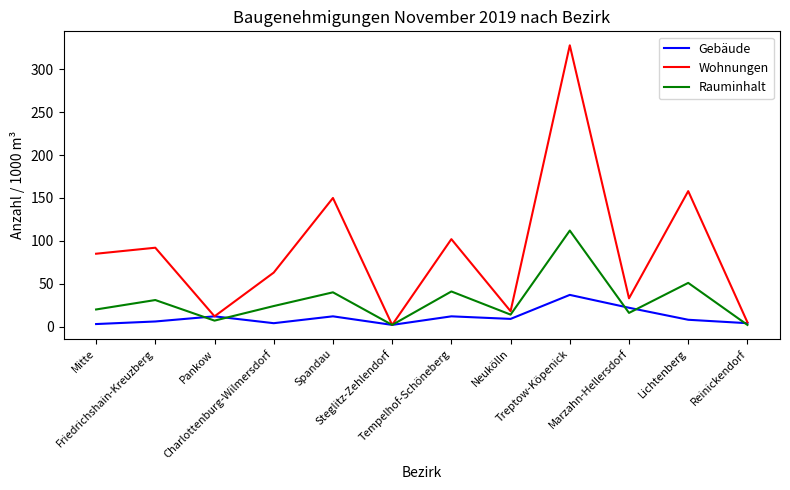

Is it true that Wohnungen equals 328 at Treptow-Köpenick?

True